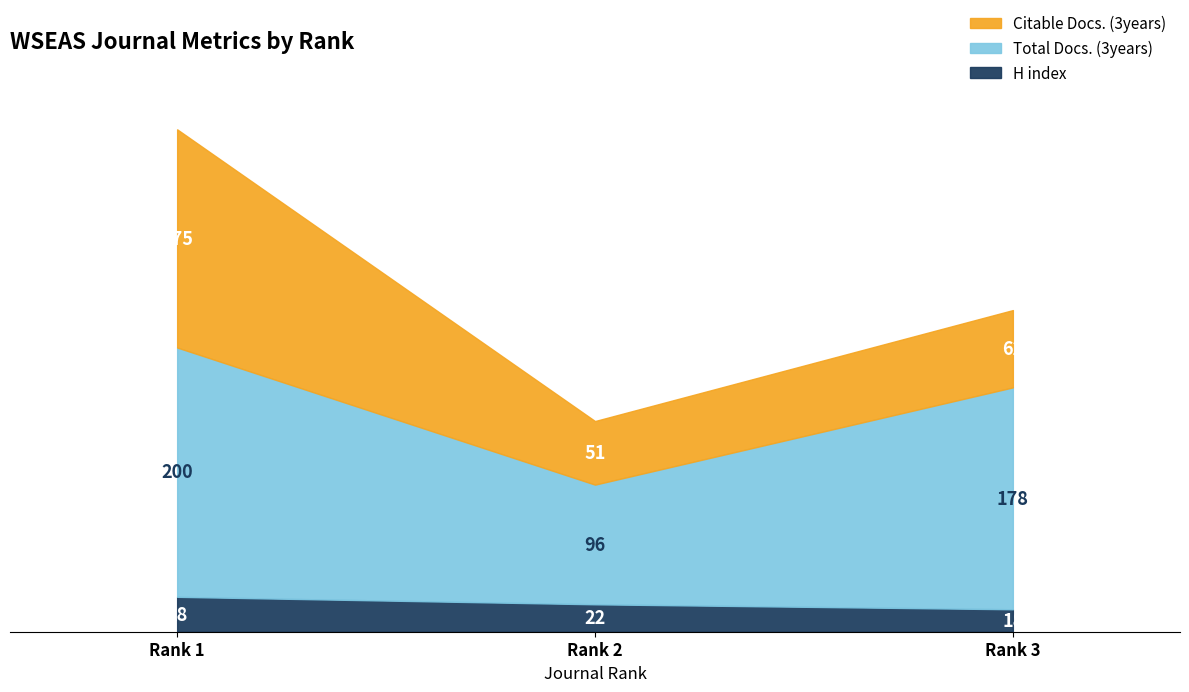

Where does the Citable Docs. (3years) series first go above 62?

Rank 1